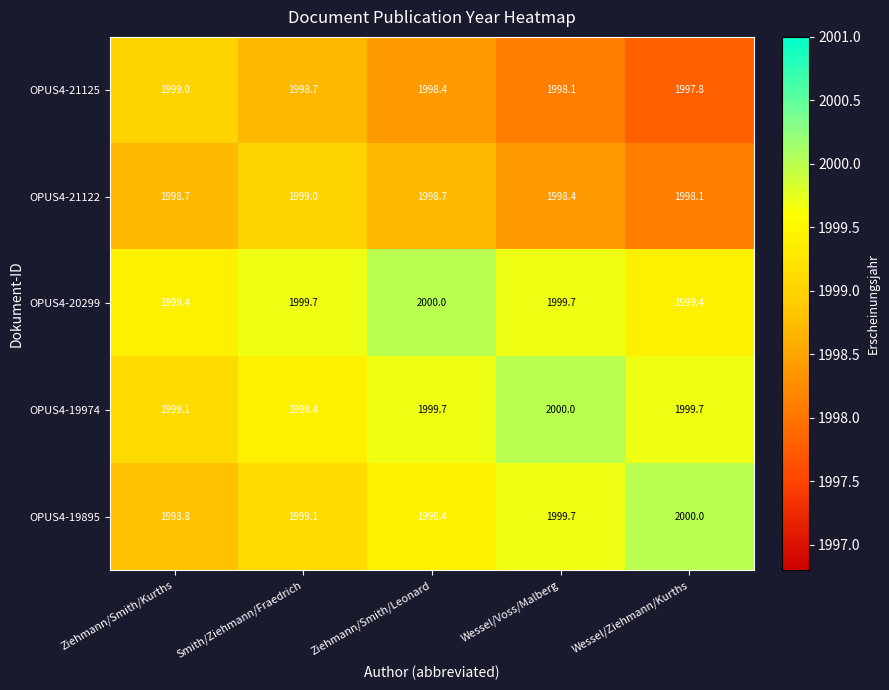

What is the total value across all series at Wessel/Voss/Malberg?

9995.9